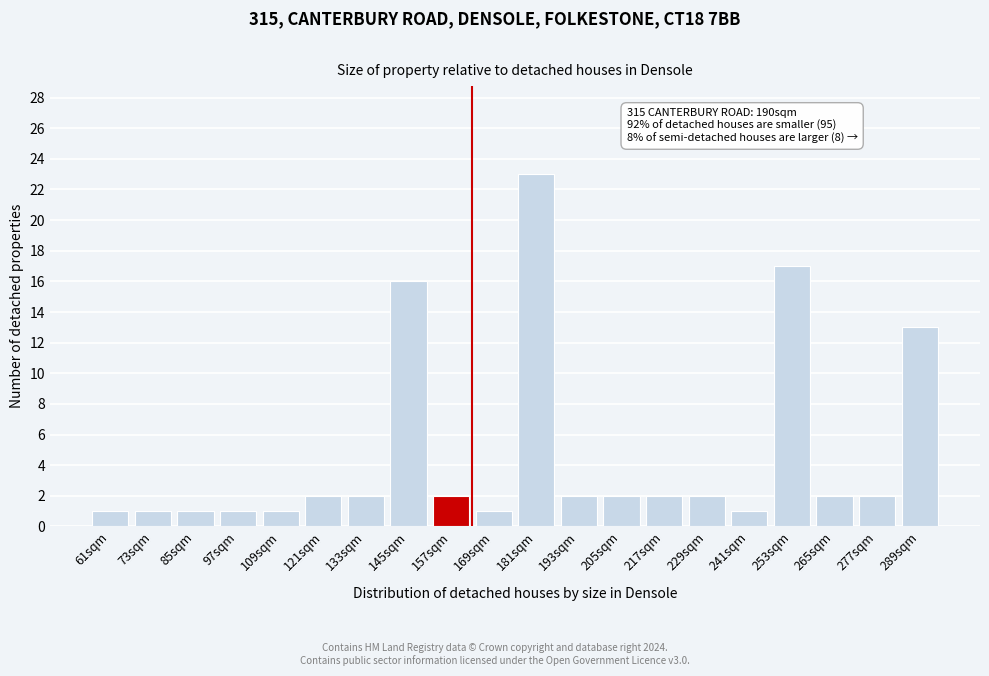

Reading left to right, what are all the values shown in this chart?

1	1	1	1	1	2	2	16	2	1	23	2	2	2	2	1	17	2	2	13